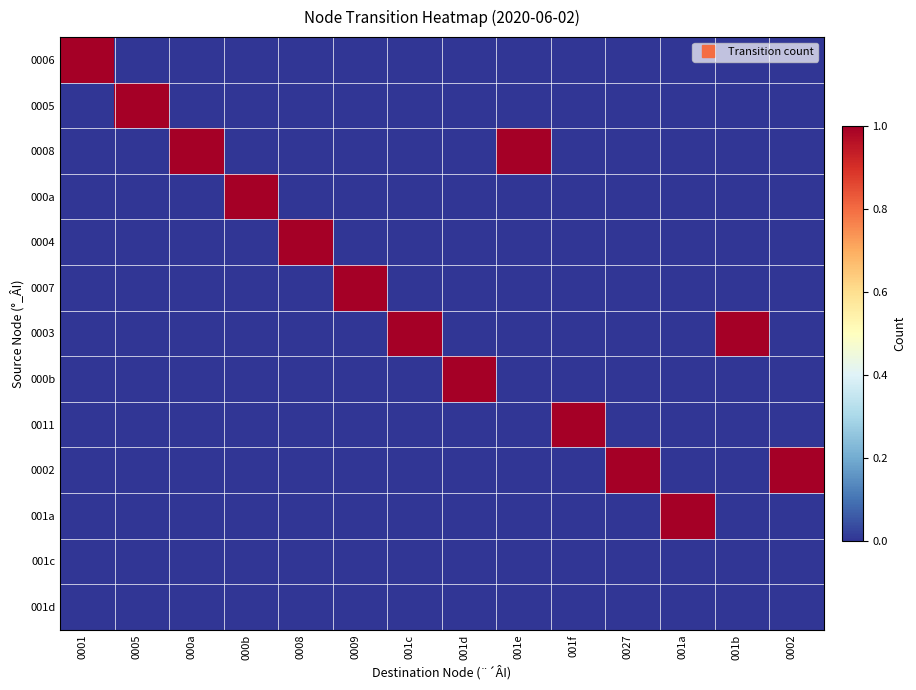

Reading left to right, transcribe all the data shown in this chart.

0006: 0001=1	0005=0	000a=0	000b=0	0008=0	0009=0	001c=0	001d=0	001e=0	001f=0	0027=0	001a=0	001b=0	0002=0
0005: 0001=0	0005=1	000a=0	000b=0	0008=0	0009=0	001c=0	001d=0	001e=0	001f=0	0027=0	001a=0	001b=0	0002=0
0008: 0001=0	0005=0	000a=1	000b=0	0008=0	0009=0	001c=0	001d=0	001e=1	001f=0	0027=0	001a=0	001b=0	0002=0
000a: 0001=0	0005=0	000a=0	000b=1	0008=0	0009=0	001c=0	001d=0	001e=0	001f=0	0027=0	001a=0	001b=0	0002=0
0004: 0001=0	0005=0	000a=0	000b=0	0008=1	0009=0	001c=0	001d=0	001e=0	001f=0	0027=0	001a=0	001b=0	0002=0
0007: 0001=0	0005=0	000a=0	000b=0	0008=0	0009=1	001c=0	001d=0	001e=0	001f=0	0027=0	001a=0	001b=0	0002=0
0003: 0001=0	0005=0	000a=0	000b=0	0008=0	0009=0	001c=1	001d=0	001e=0	001f=0	0027=0	001a=0	001b=1	0002=0
000b: 0001=0	0005=0	000a=0	000b=0	0008=0	0009=0	001c=0	001d=1	001e=0	001f=0	0027=0	001a=0	001b=0	0002=0
0011: 0001=0	0005=0	000a=0	000b=0	0008=0	0009=0	001c=0	001d=0	001e=0	001f=1	0027=0	001a=0	001b=0	0002=0
0002: 0001=0	0005=0	000a=0	000b=0	0008=0	0009=0	001c=0	001d=0	001e=0	001f=0	0027=1	001a=0	001b=0	0002=1
001a: 0001=0	0005=0	000a=0	000b=0	0008=0	0009=0	001c=0	001d=0	001e=0	001f=0	0027=0	001a=1	001b=0	0002=0
001c: 0001=0	0005=0	000a=0	000b=0	0008=0	0009=0	001c=0	001d=0	001e=0	001f=0	0027=0	001a=0	001b=0	0002=0
001d: 0001=0	0005=0	000a=0	000b=0	0008=0	0009=0	001c=0	001d=0	001e=0	001f=0	0027=0	001a=0	001b=0	0002=0